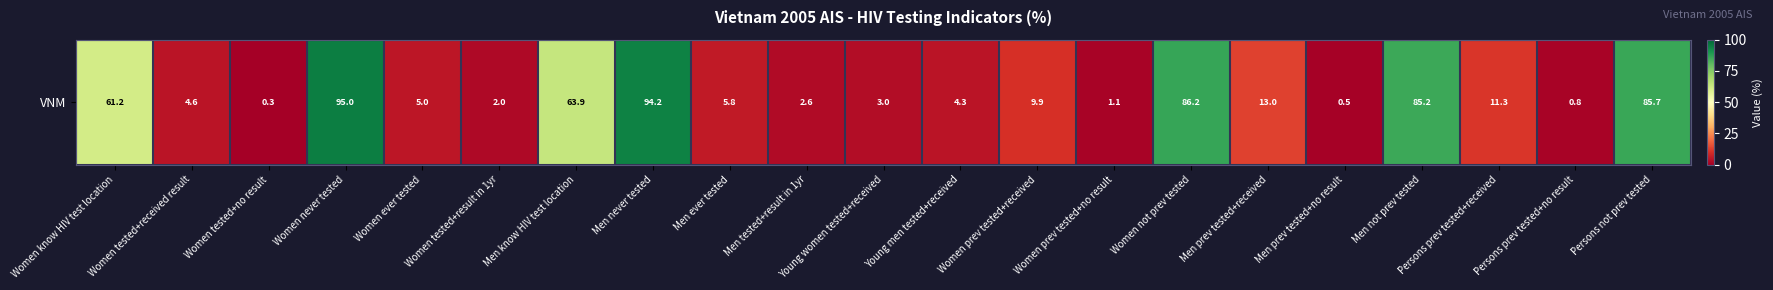

Where does the data first go above 5?

Women know HIV test location